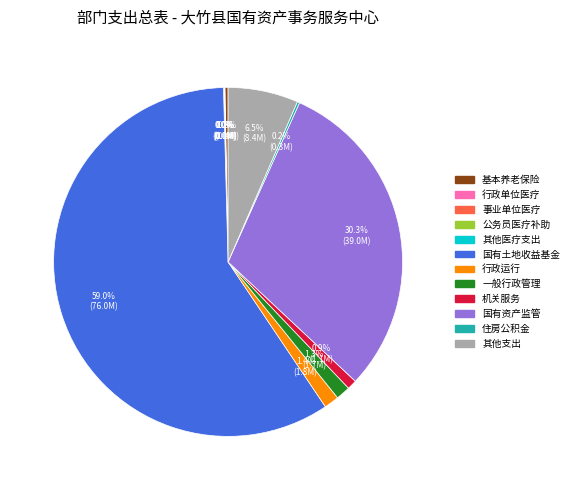

Is there a majority slice in this chart?

Yes